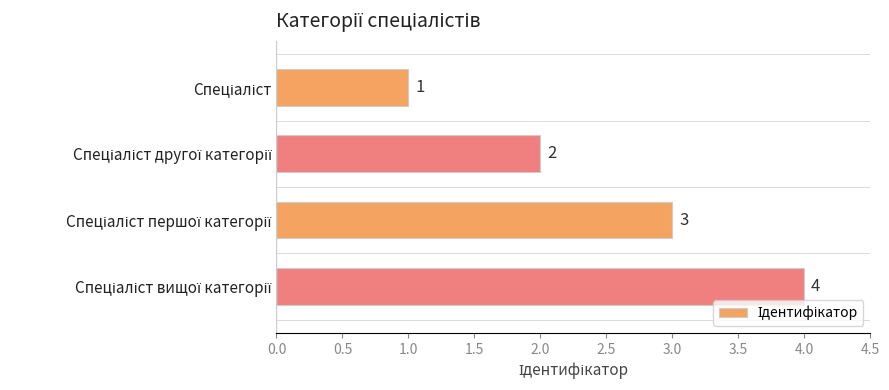

Count the values in the range 2 to 4.

3